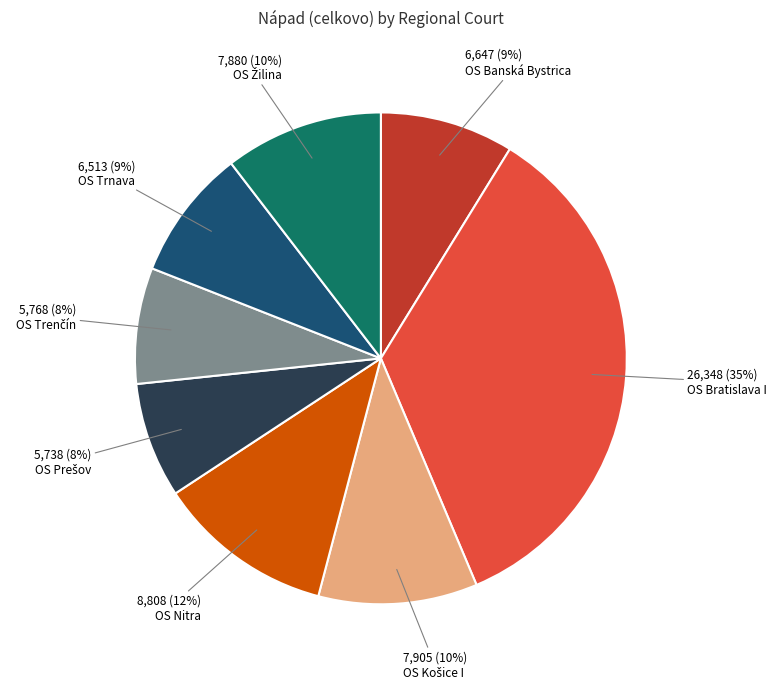

True or false: OS Banská Bystrica accounts for 2% of the total.

False